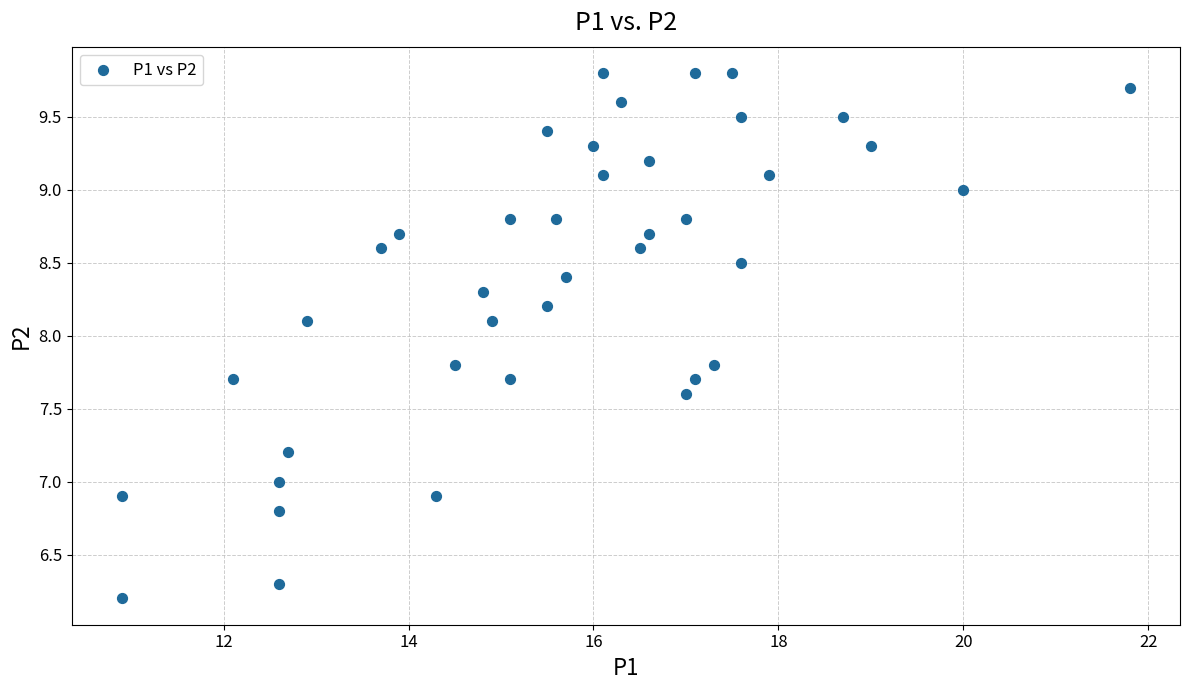

What is the range of Y values (max minus min)?

3.6